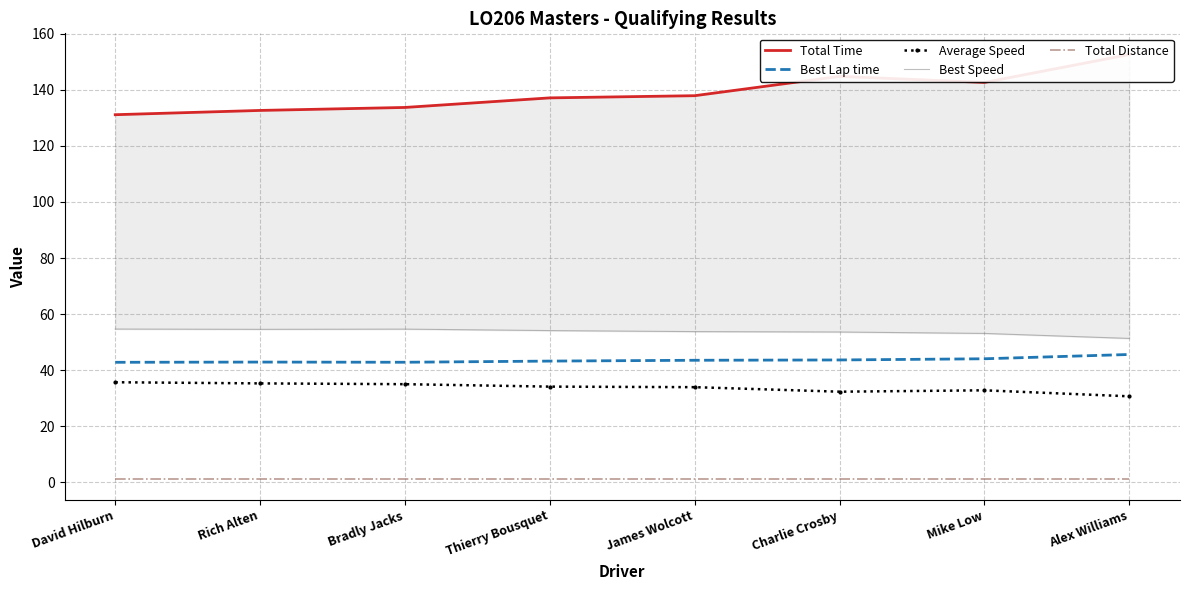

Which category has the highest value in the Best Lap time series?

Alex Williams